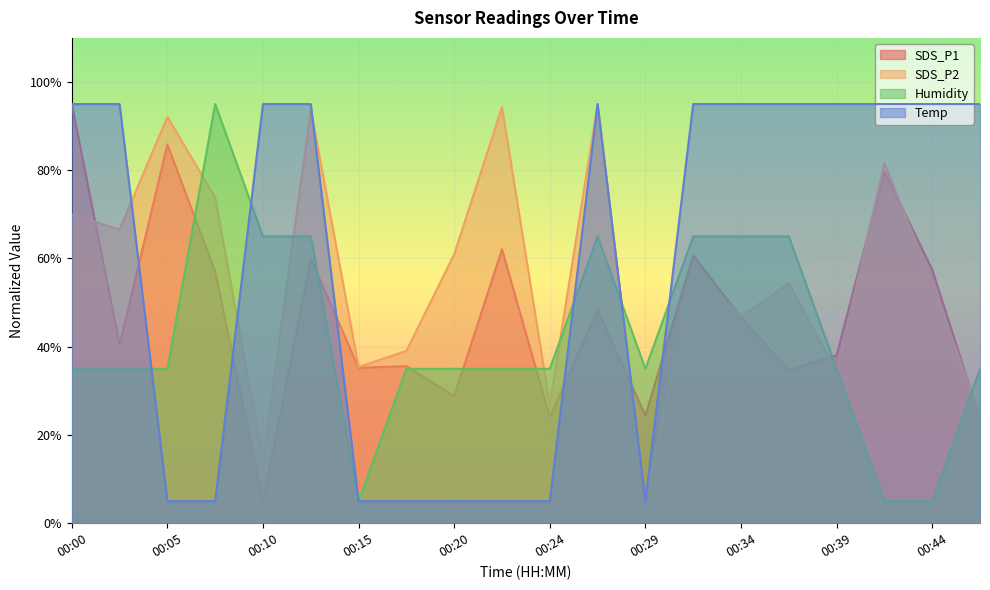

Reading left to right, list all the values displayed in this chart.

SDS_P1: 95.0	40.4	85.8	57.0	5.0	60.0	35.2	35.6	28.8	62.1	24.0	48.3	24.4	60.7	46.7	34.7	38.1	79.7	57.5	23.6
SDS_P2: 69.9	66.5	92.1	73.8	14.2	93.8	35.4	39.1	60.9	94.3	26.9	95.0	5.0	57.8	46.8	54.4	34.2	81.6	54.4	24.5
Humidity: 35.0	35.0	35.0	95.0	65.0	65.0	5.0	35.0	35.0	35.0	35.0	65.0	35.0	65.0	65.0	65.0	35.0	5.0	5.0	35.0
Temp: 95.0	95.0	5.0	5.0	95.0	95.0	5.0	5.0	5.0	5.0	5.0	95.0	5.0	95.0	95.0	95.0	95.0	95.0	95.0	95.0